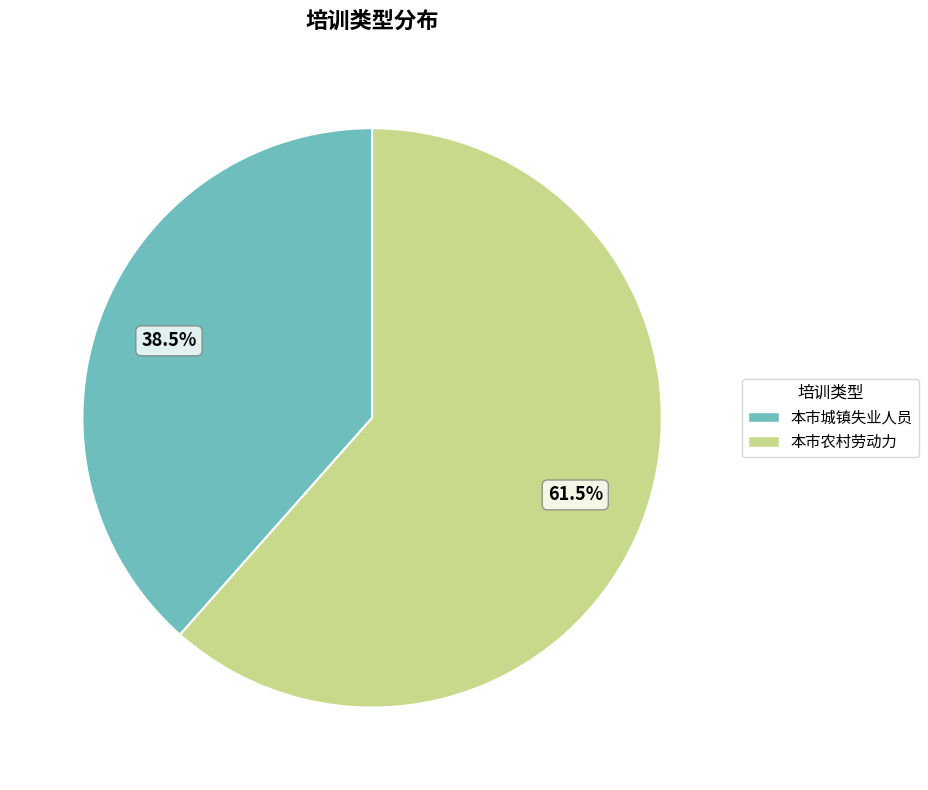

Count the number of slices in the pie.

2